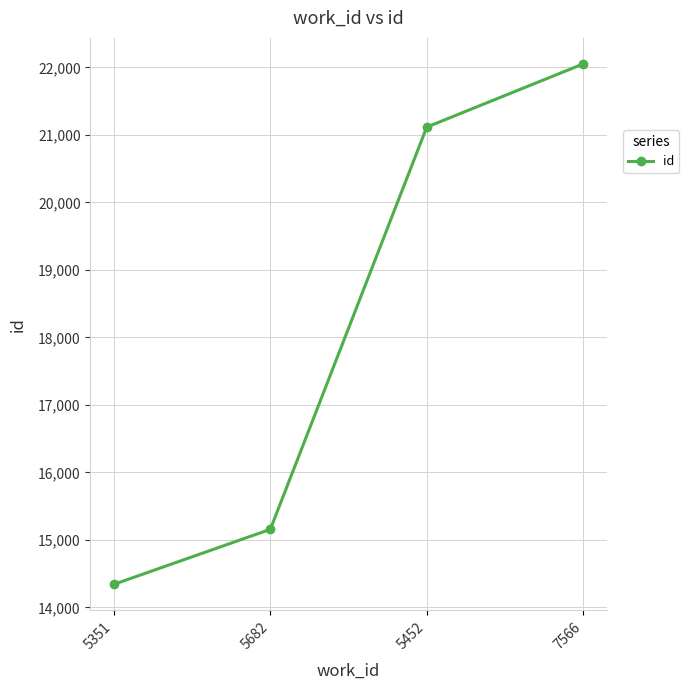

Rank the categories by value from lowest to highest.

5351, 5682, 5452, 7566